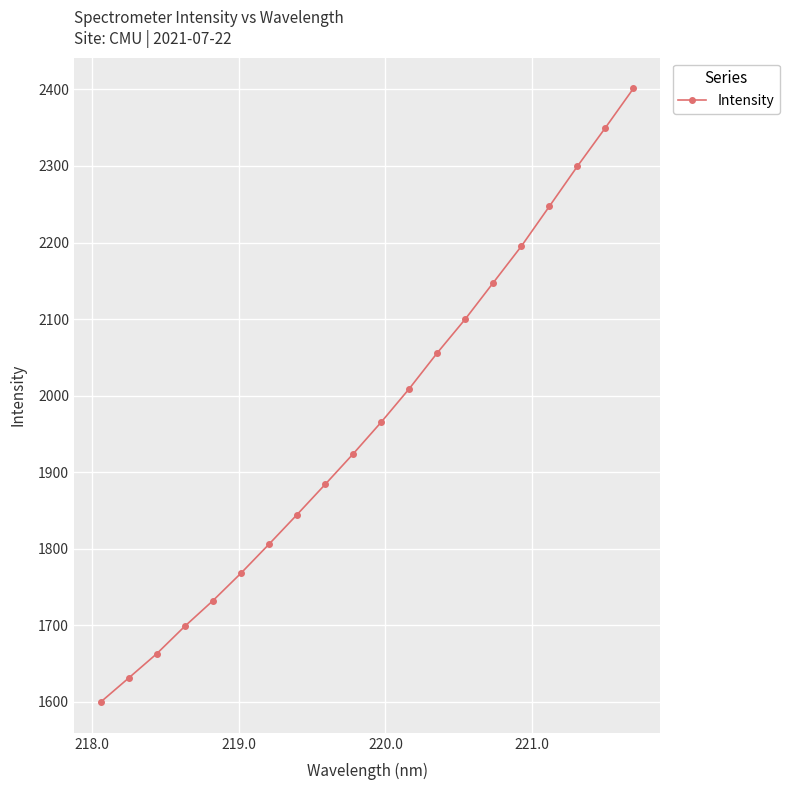

What is the difference between the maximum and minimum values?

802.2